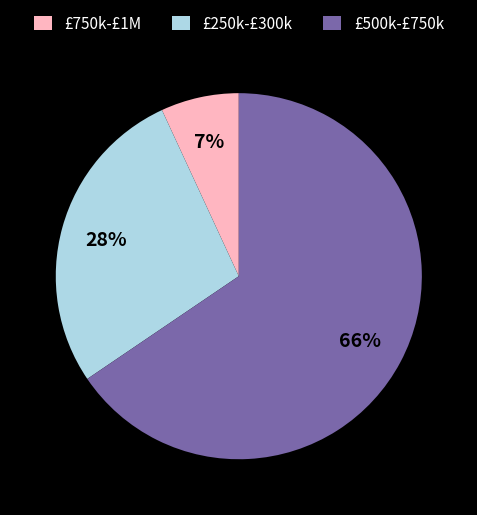

To the nearest percent, what is the combined percentage of £250k-£300k and £500k-£750k?

93%